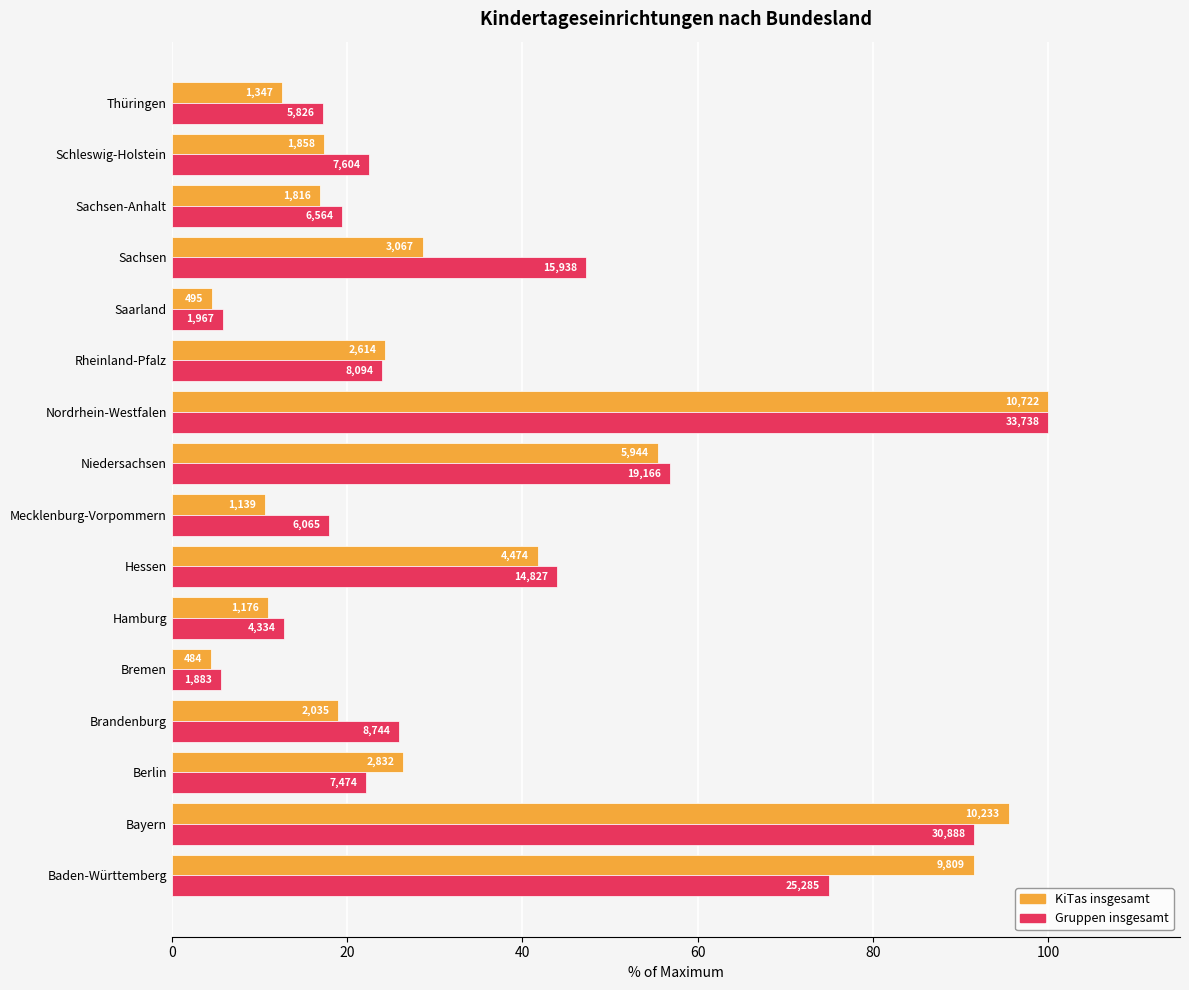

What is the sum of all KiTas insgesamt values?

560.0